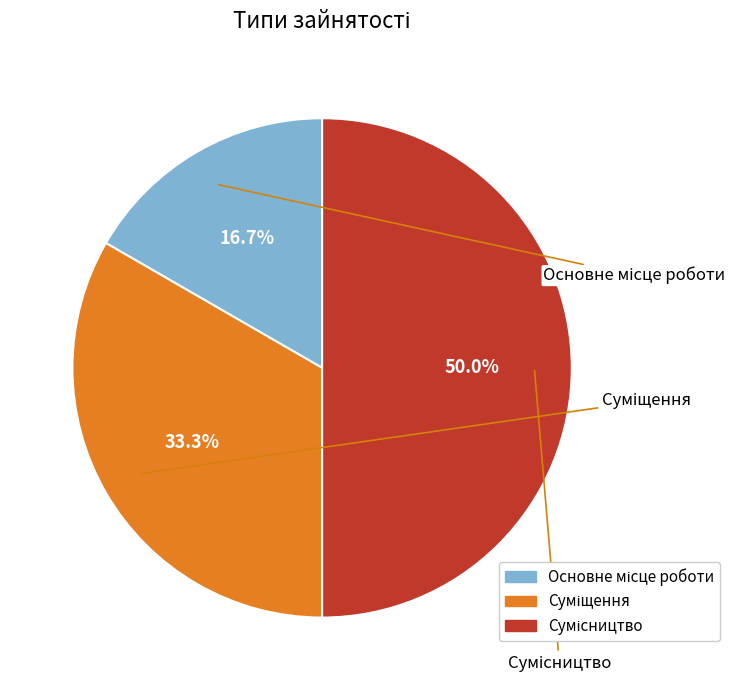

What is the largest slice in the pie chart?

Сумісництво